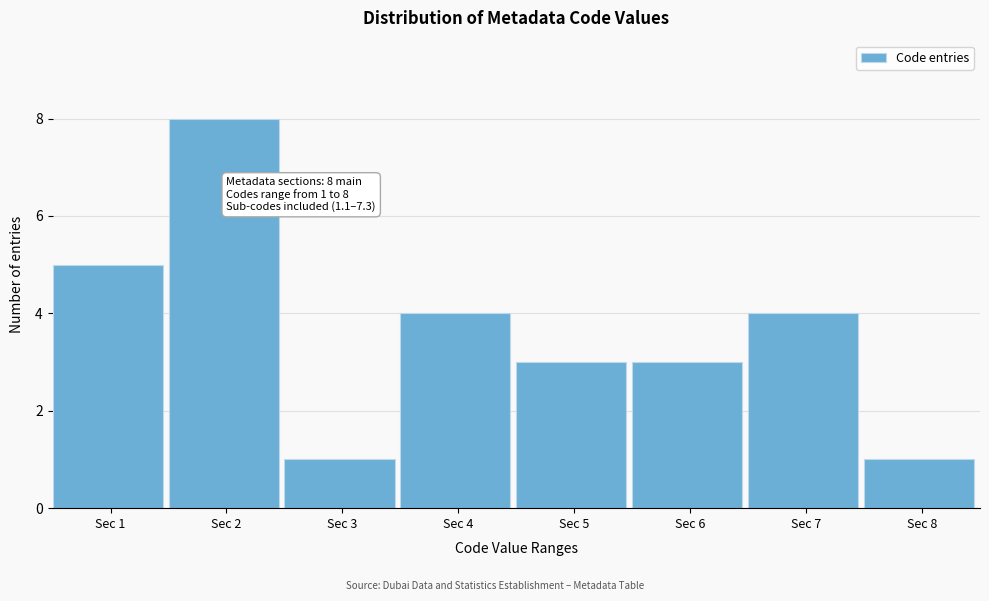

Over which range of the x-axis is the bar tallest?

1.5 to 2.5